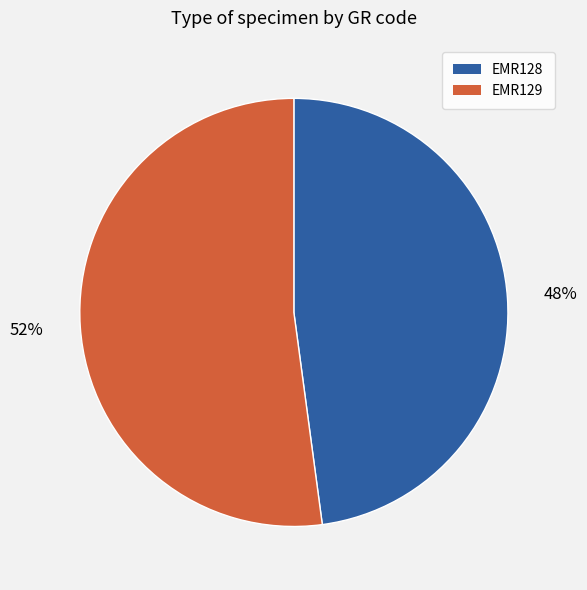

What is the ratio of the value at EMR128 to the value at EMR129?

0.9